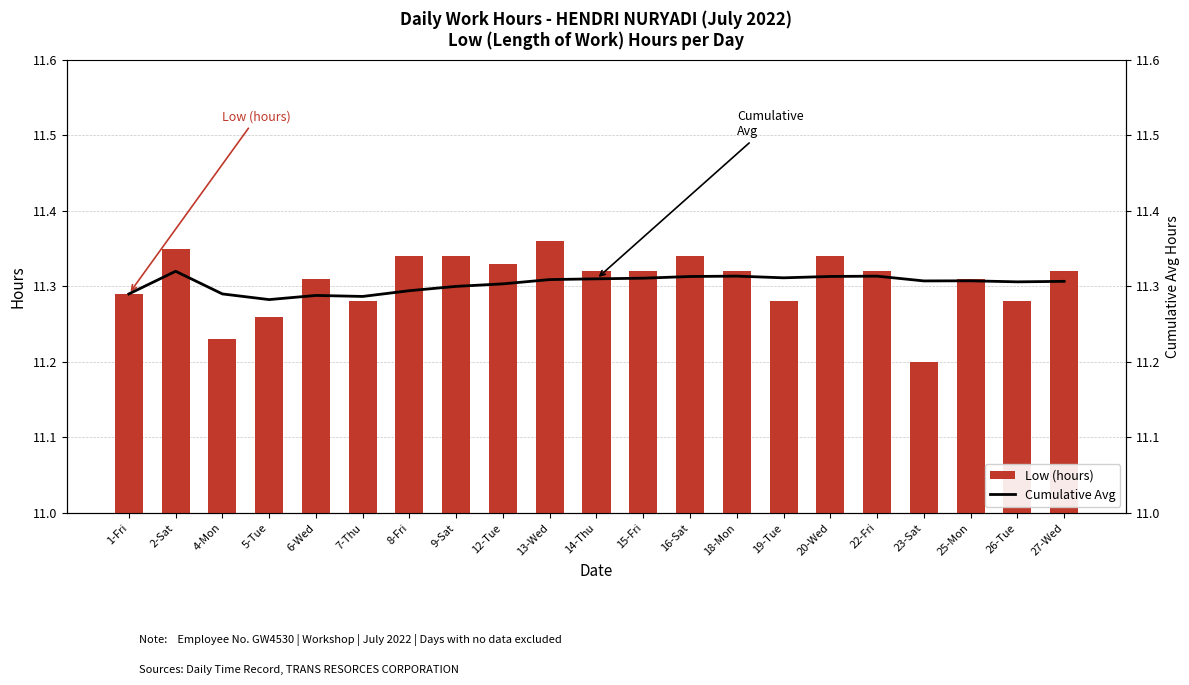

The value of Low (hours) at 23-Sat is 11.2. True or false?

True